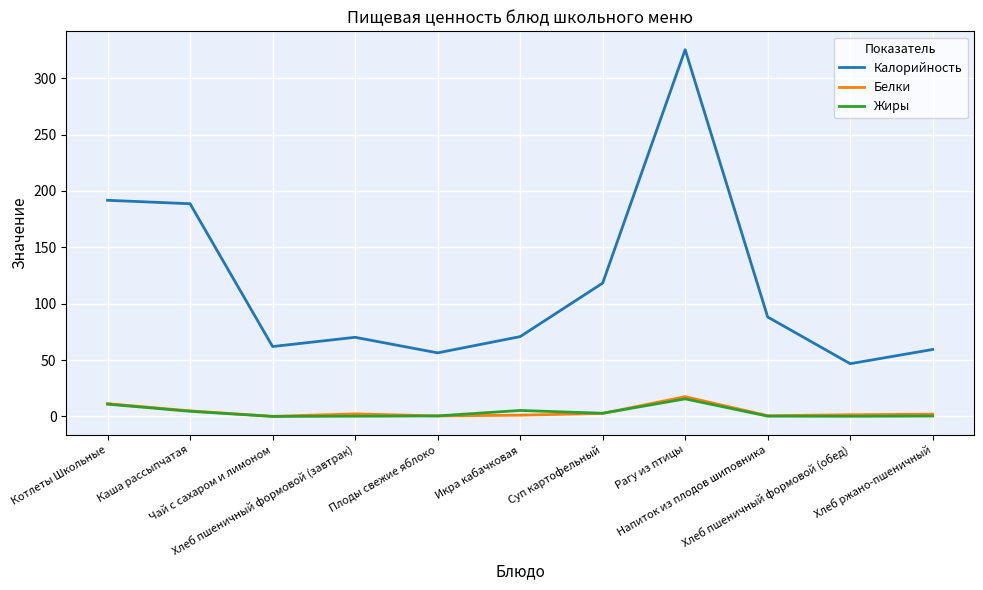

Which series has the largest total across all categories?

Калорийность